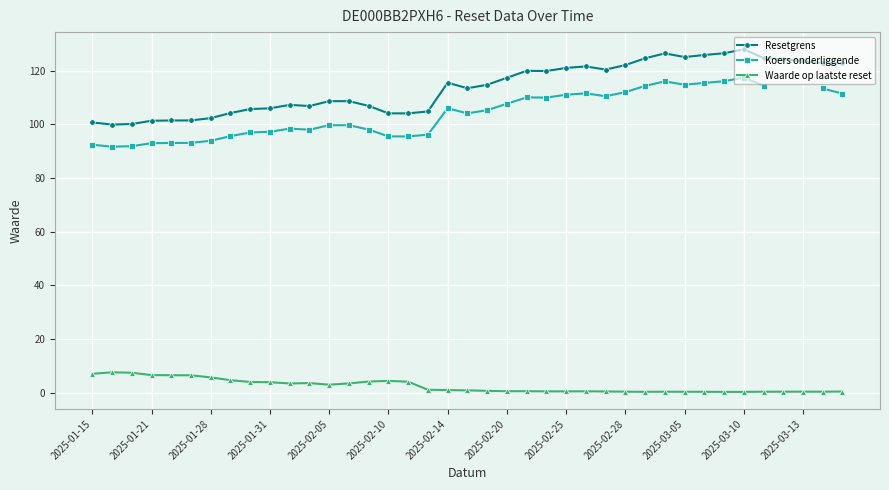

True or false: Koers onderliggende and Waarde op laatste reset cross at least once.

False